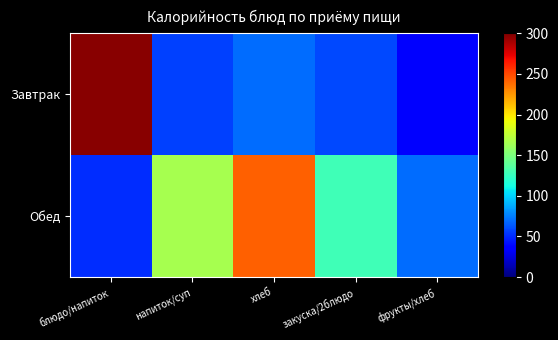

Rank the series at фрукты/хлеб from lowest to highest value.

Завтрак, Обед